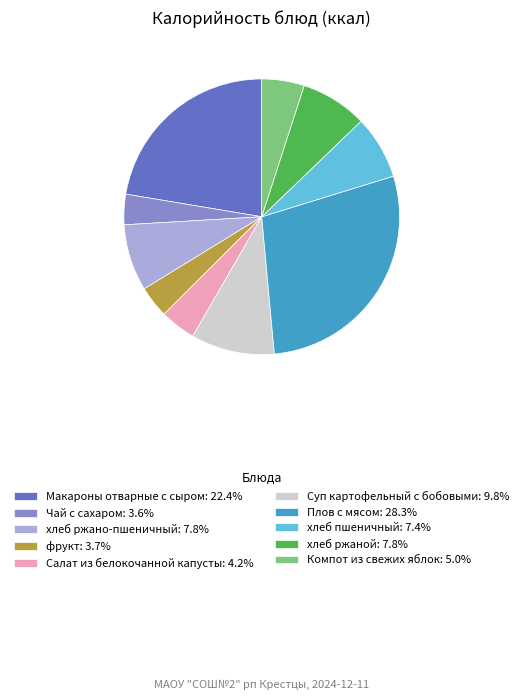

Is there any slice that represents more than half of the pie?

No